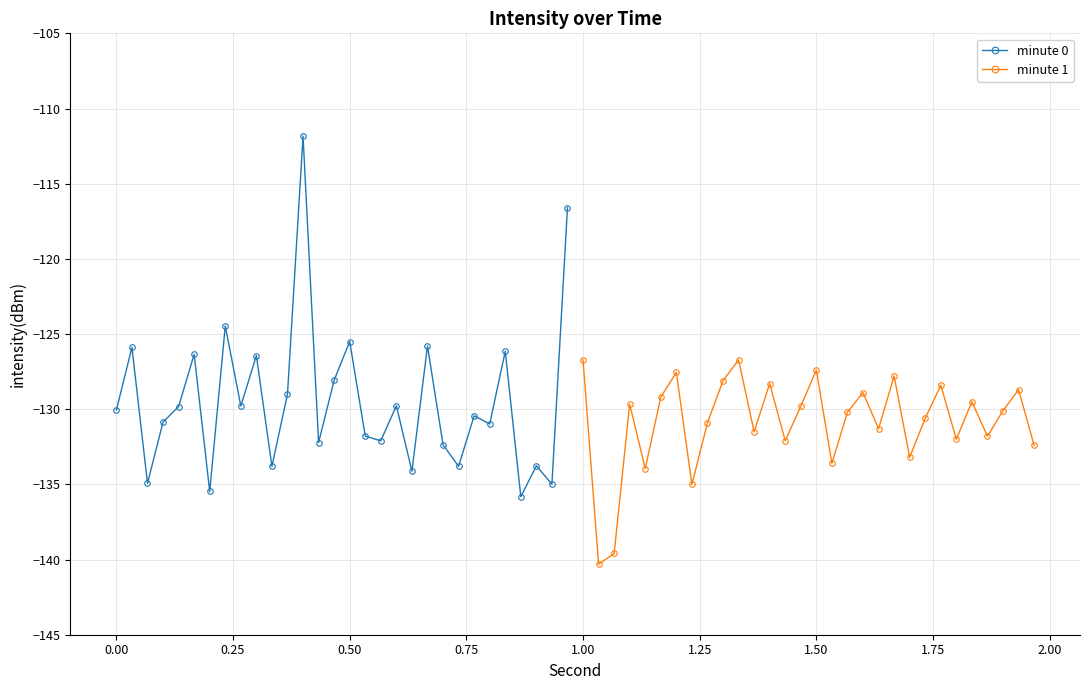

How many values in the minute 0 series exceed -130?

14